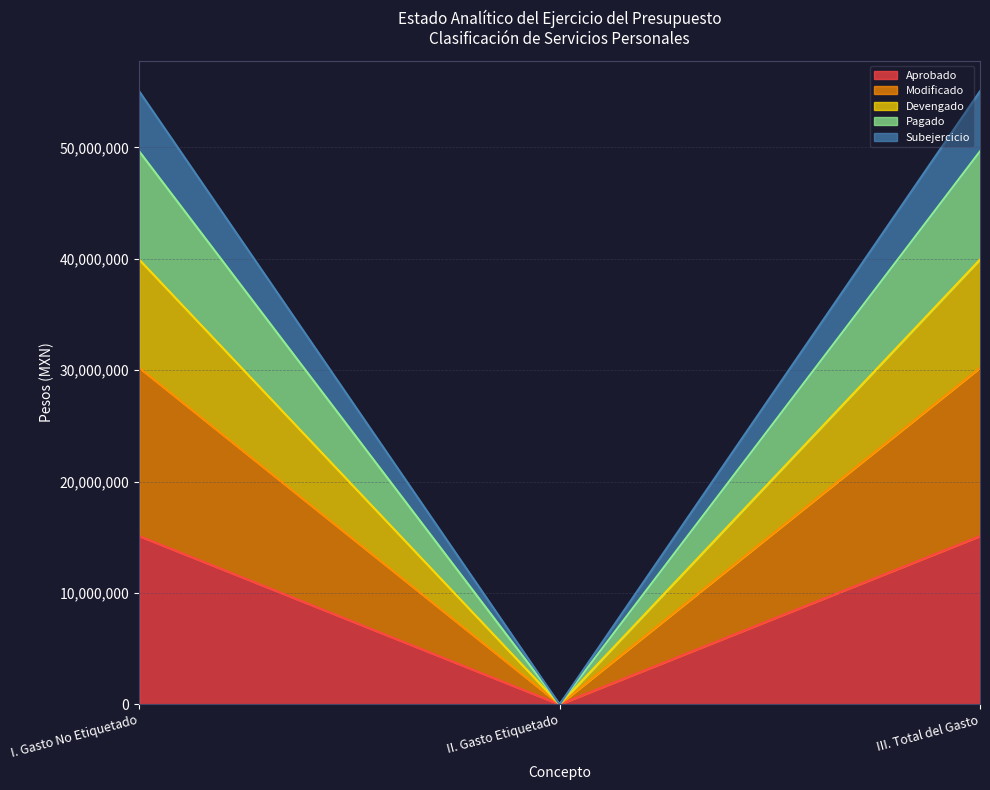

What position from the left is III. Total del Gasto?

3